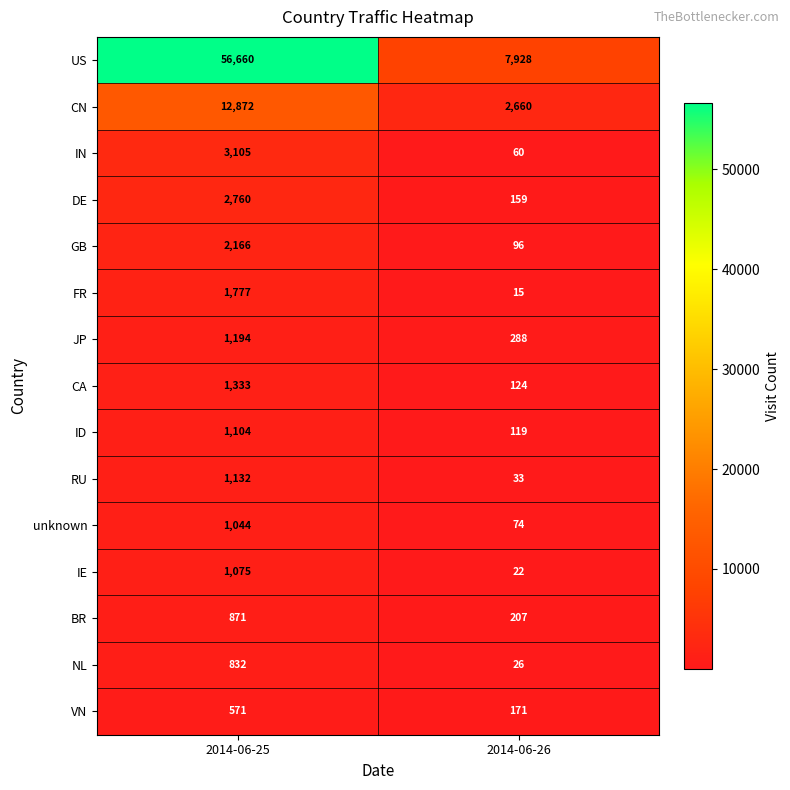

Which category has the lowest value across all series?

2014-06-26